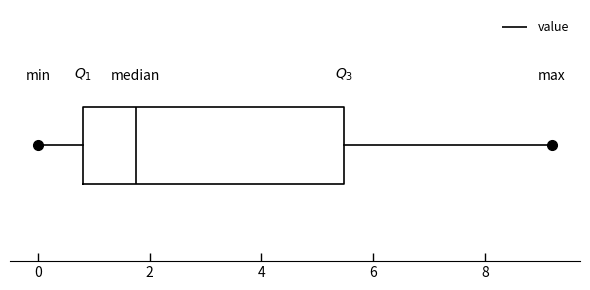

Transcribe this box plot: give where the median line is, the range the box spans, and where the two whiskers end, as read against the x-axis. The values are not printed on the chart, so give them approximately, as read against the axis.

median 1.8, box 0.8 to 5.4, whiskers 0.0 to 9.2